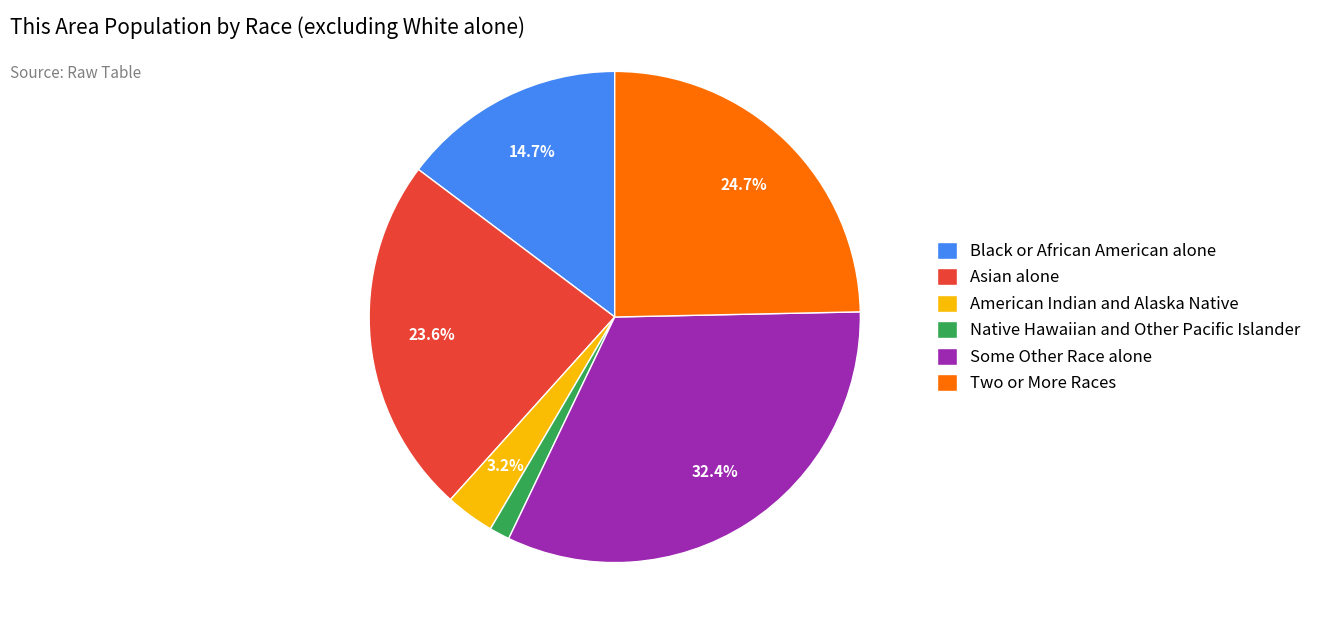

Does Black or African American alone represent more than half of the total?

No